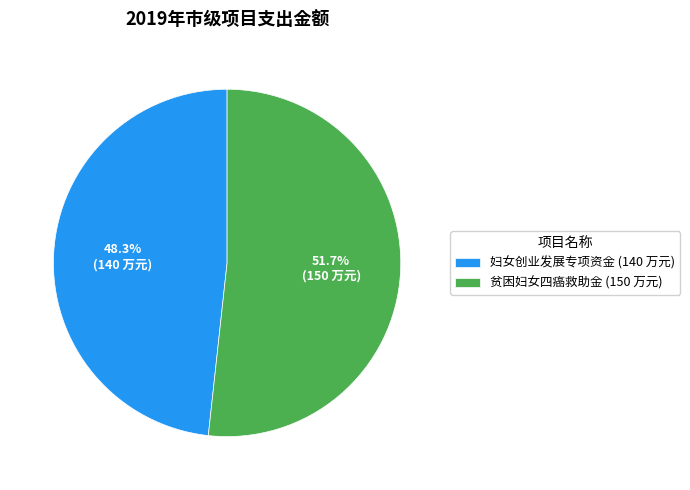

What percentage is the 妇女创业发展专项资金 slice, to the nearest percent?

48%